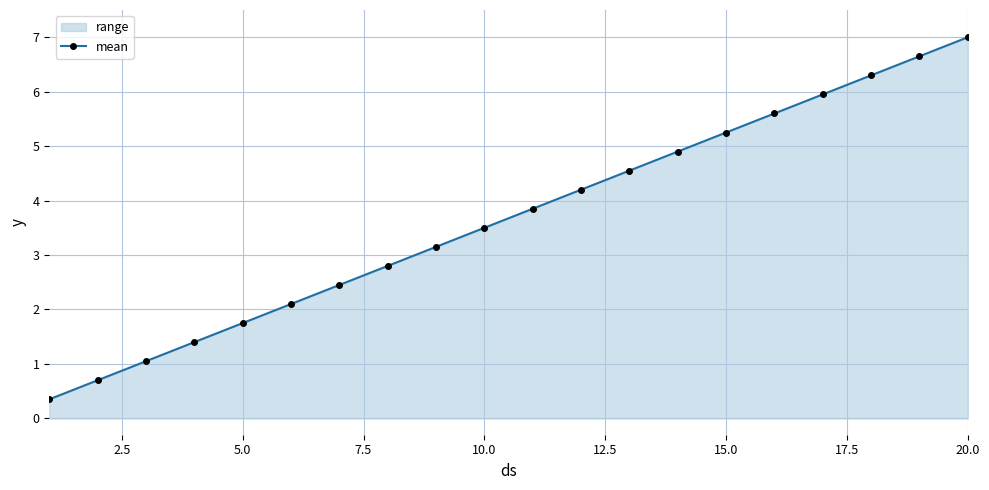

What is the sum of all values?

73.5